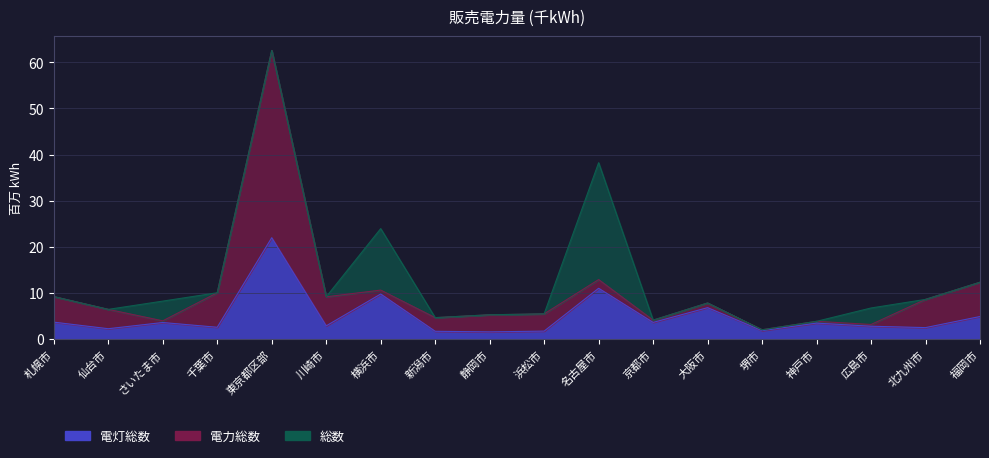

At which category is the sum across all series the highest?

東京都区部